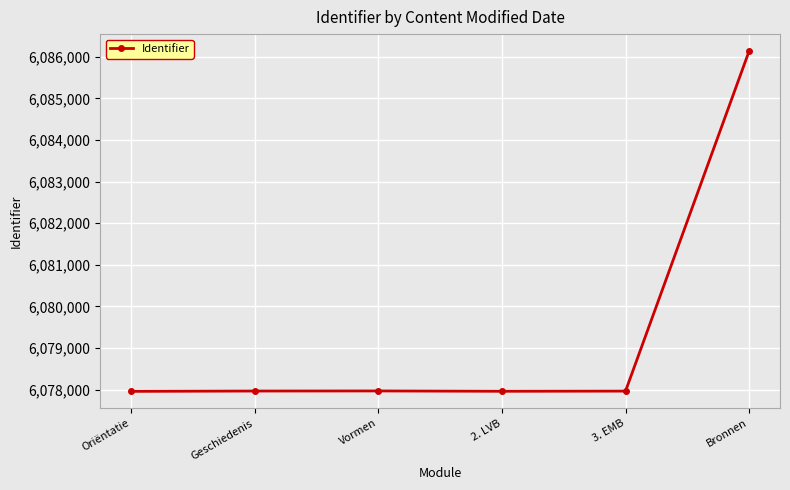

The value at 2. LVB is 10722359. True or false?

False